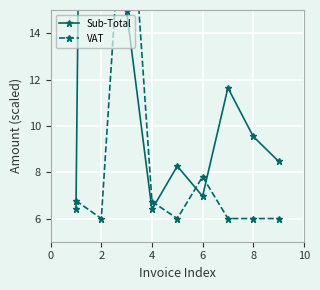

Reading right to left, transcribe all the data shown in this chart.

Sub-Total: 8.5	9.5	11.6	7.0	8.3	6.4	15.0	111.8	6.4
VAT: 6.0	6.0	6.0	7.8	6.0	6.7	22.8	6.0	6.8